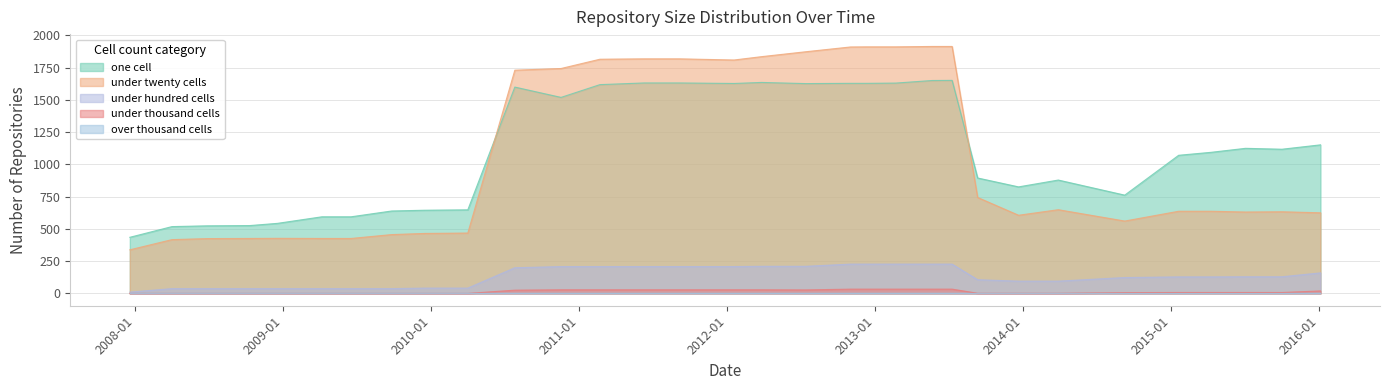

What is the difference between the second highest and second lowest values in the under_thousand_cells series?

33